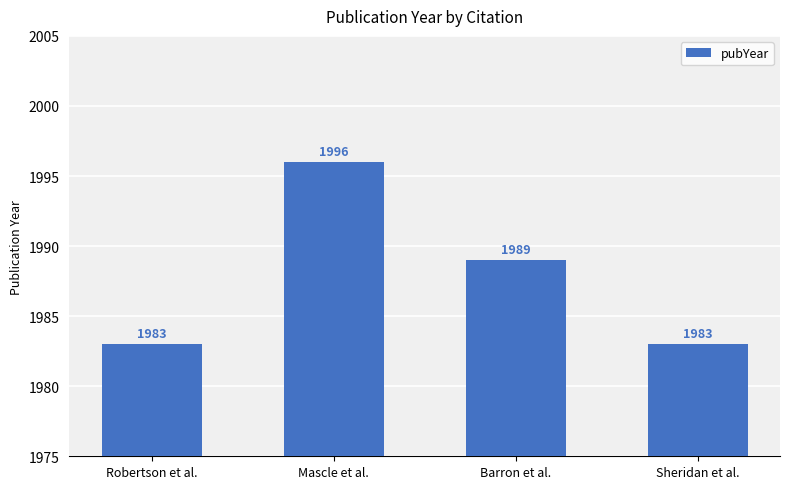

What is the sum of all values?

7951